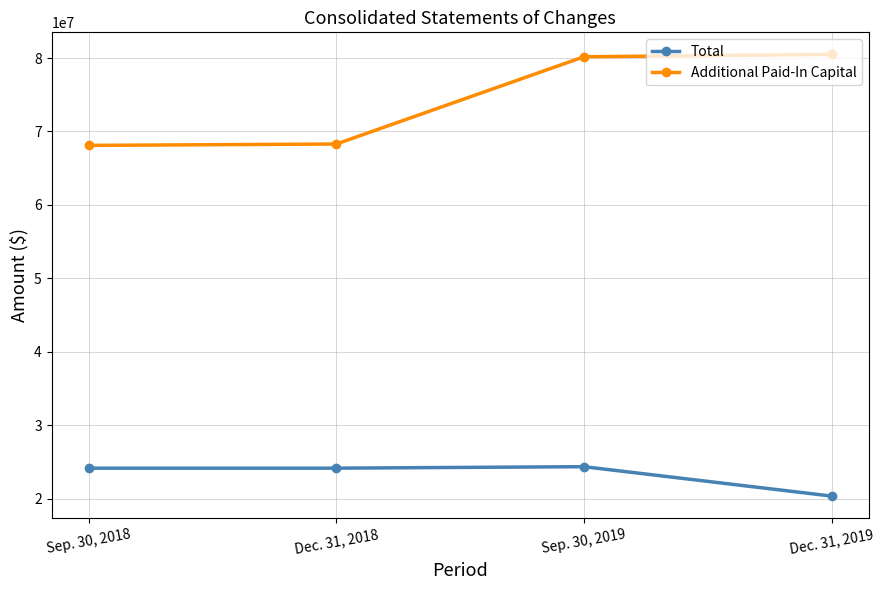

Which series changed the most between Dec. 31, 2018 and Dec. 31, 2019?

Additional Paid-In Capital